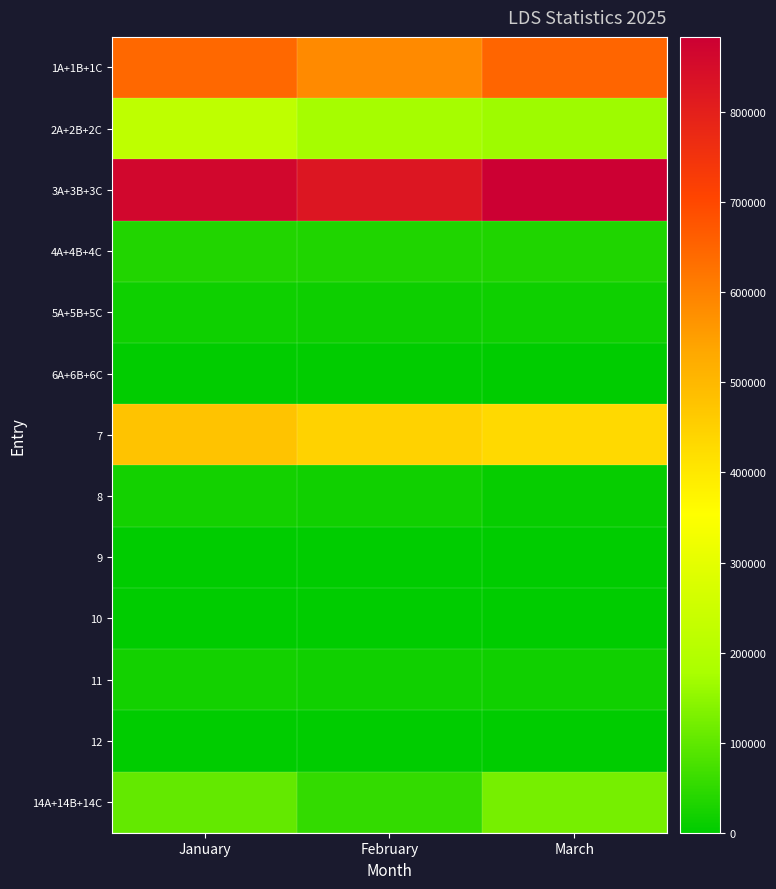

What is the greatest value displayed?

883596.9